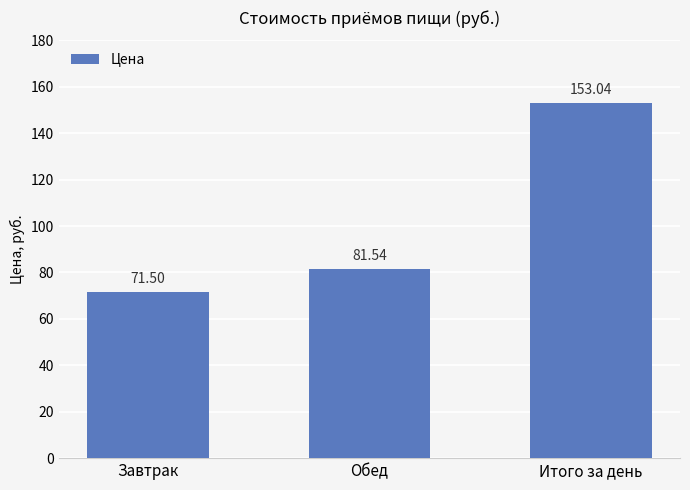

What is the minimum value shown in the chart?

71.5